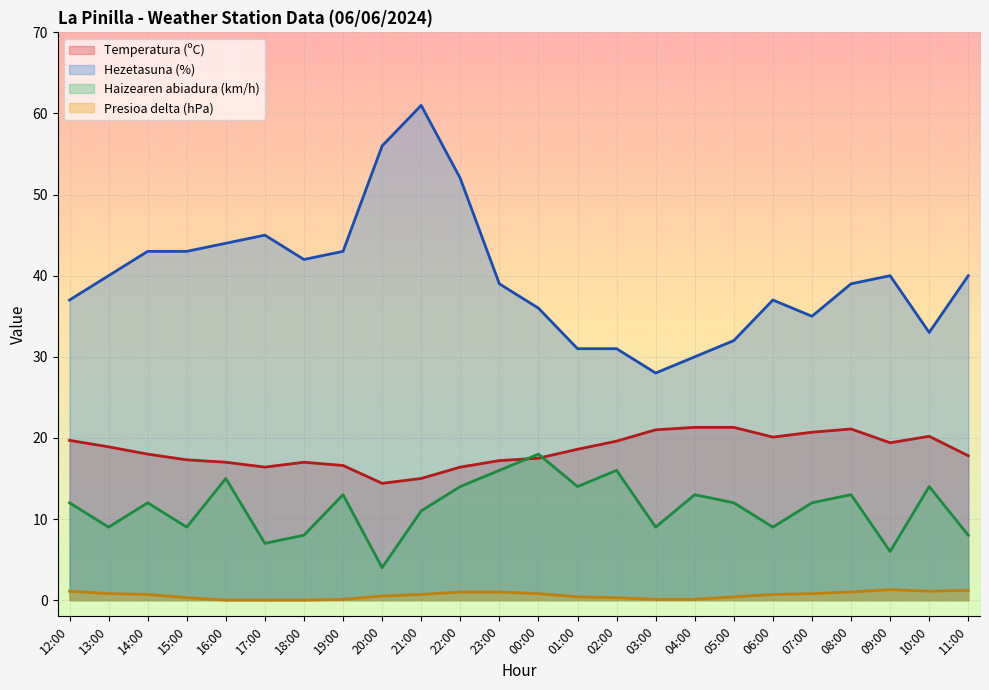

True or false: Temperatura (ºC) and Hezetasuna (%) cross at least once.

False